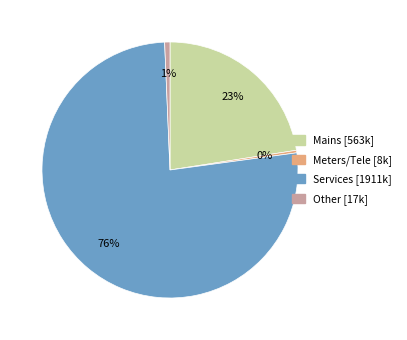

What is the largest slice in the pie chart?

Services